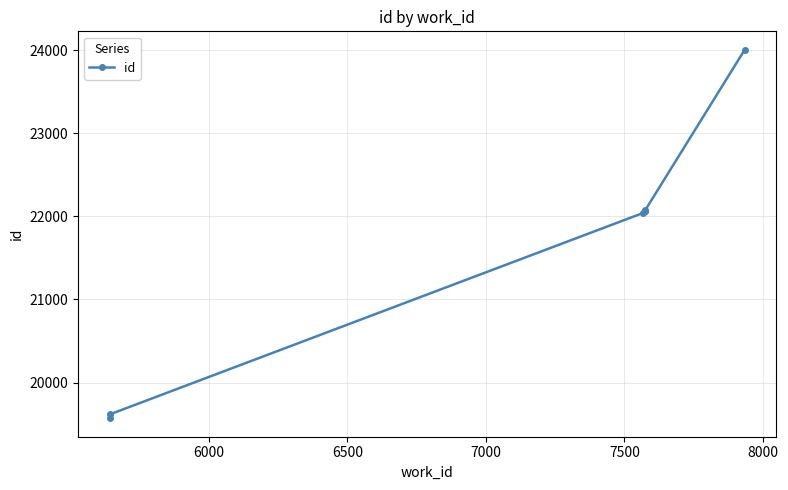

What is the value of the 6th point from the left?

22075